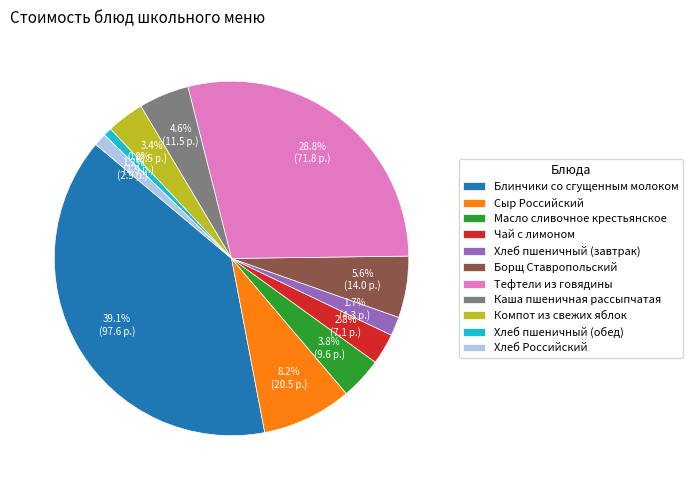

What is the largest slice in the pie chart?

Блинчики со сгущенным молоком